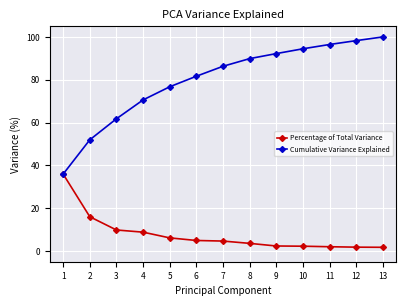

Rank the series by their average value, from highest to lowest.

Cumulative Variance Explained, Percentage of Total Variance